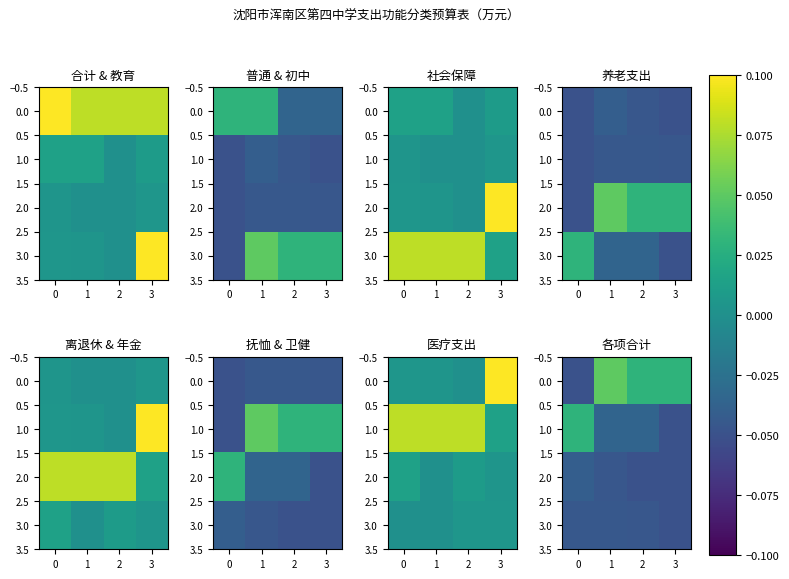

What is the total value across all series at 1?

-0.1